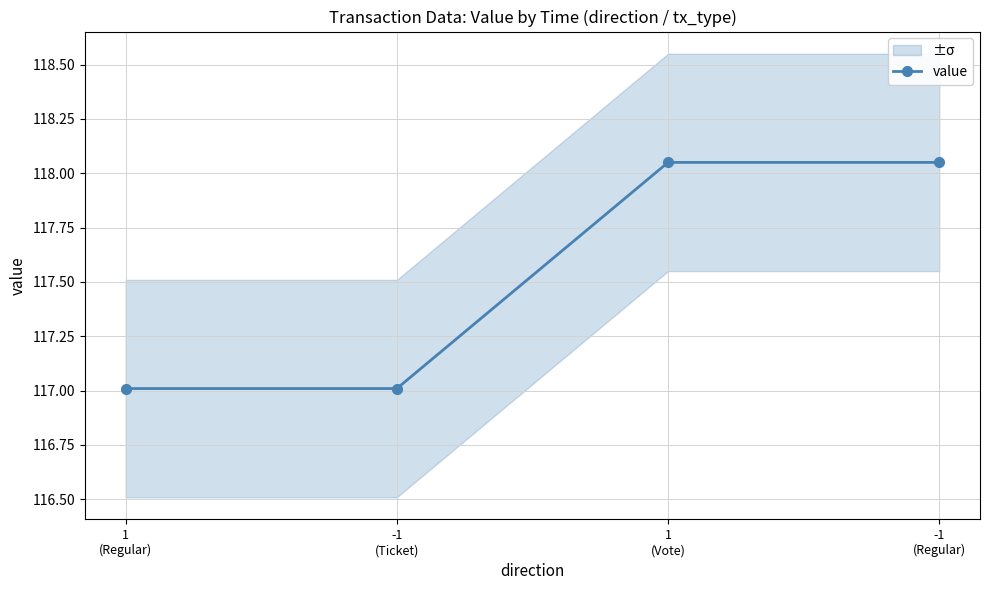

List the labels in order of value, smallest first.

1
(Regular), -1
(Ticket), 1
(Vote), -1
(Regular)